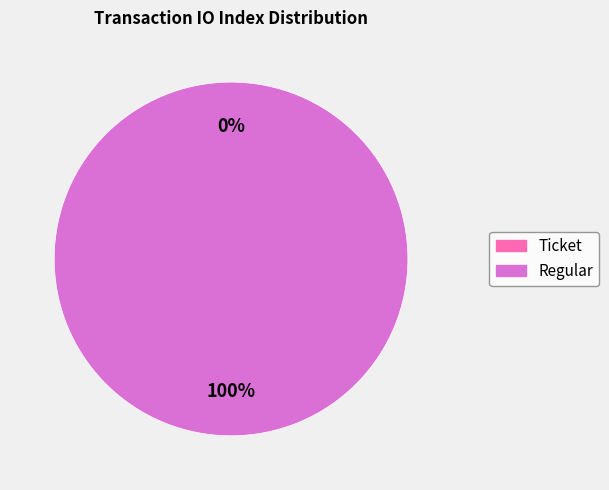

Which slice is the smallest?

Ticket